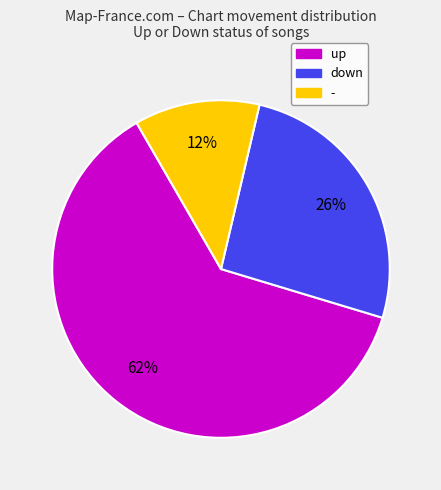

What percentage is the up slice, to the nearest percent?

62%